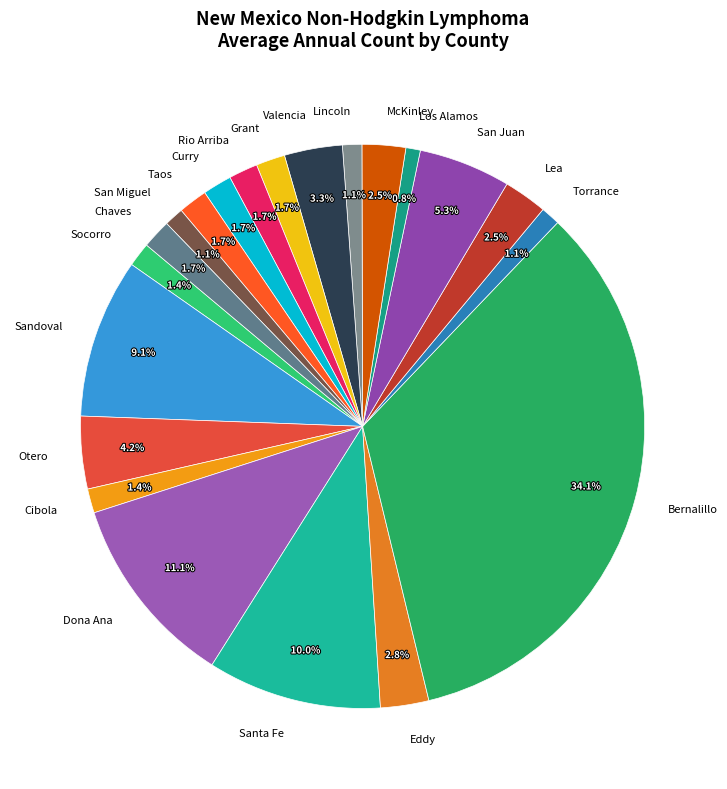

Is Taos the majority of the pie?

No